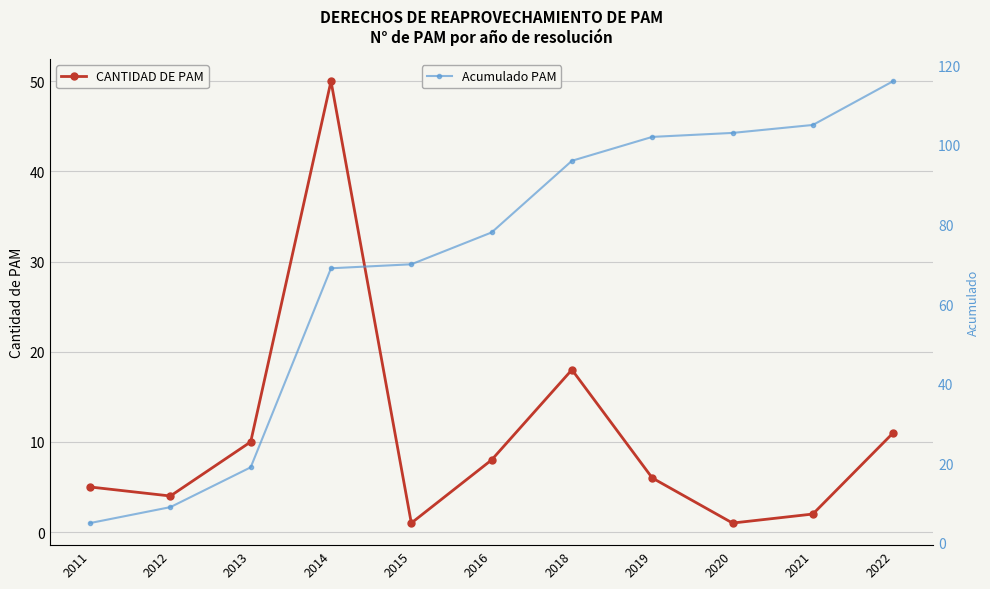

Reading left to right, transcribe all the data shown in this chart.

CANTIDAD DE PAM: 5	4	10	50	1	8	18	6	1	2	11
Acumulado PAM: 5	9	19	69	70	78	96	102	103	105	116